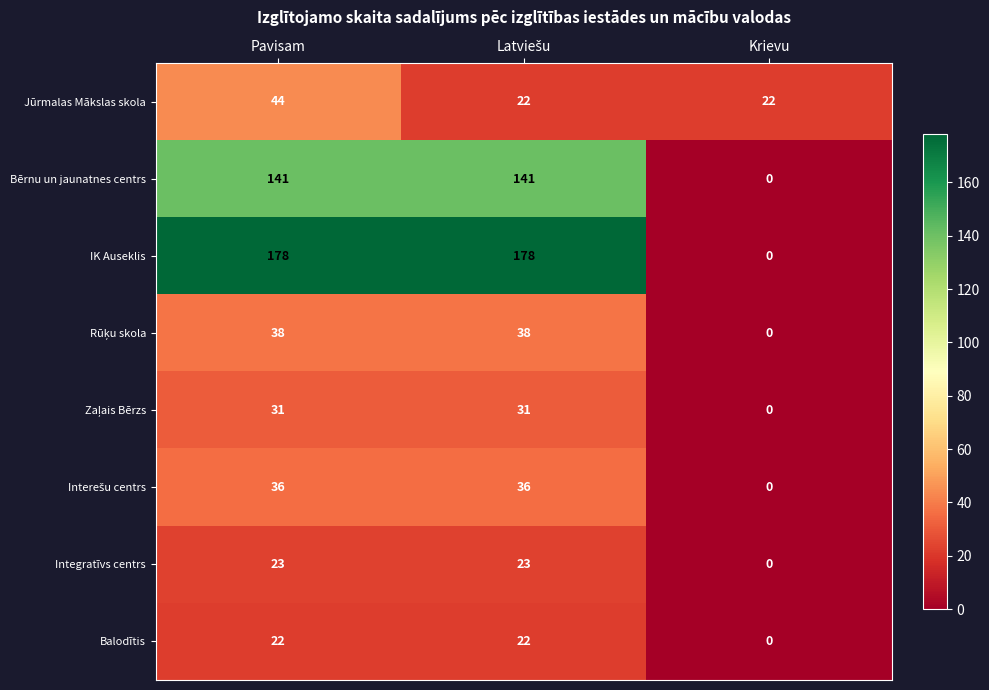

The value of IK Auseklis at Krievu is 0. True or false?

True